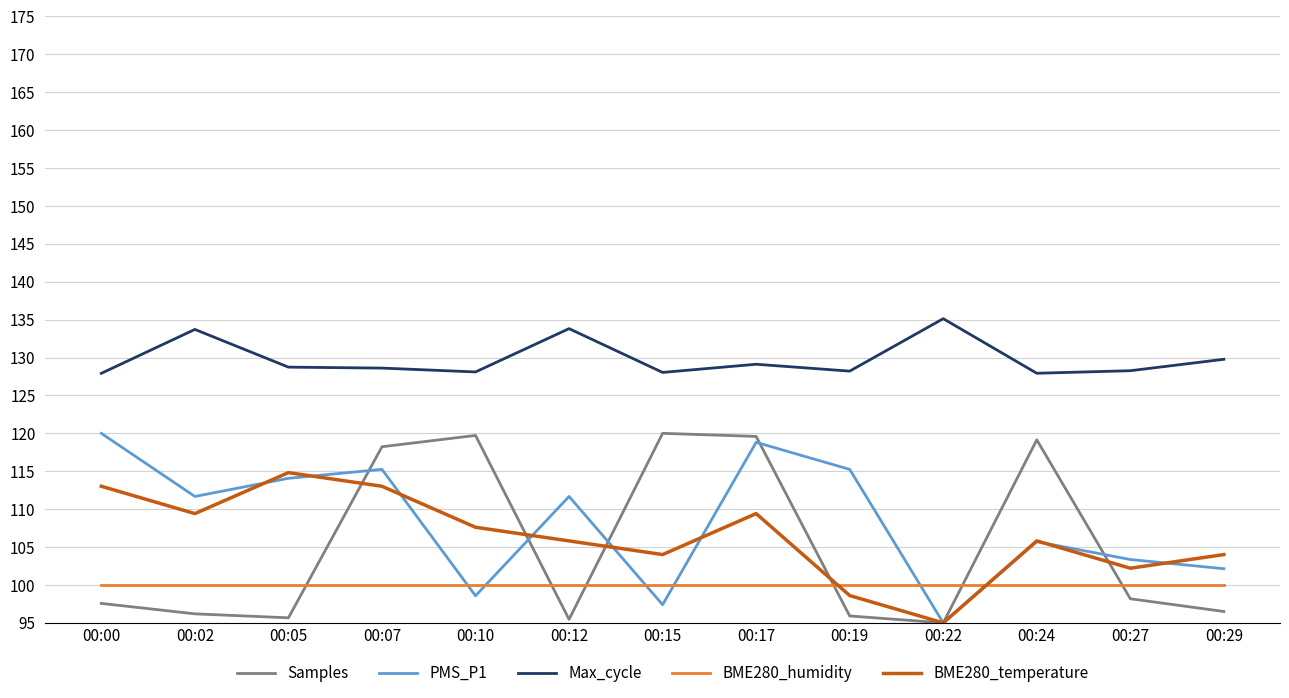

What is the lowest value of the BME280_humidity series?

100.0